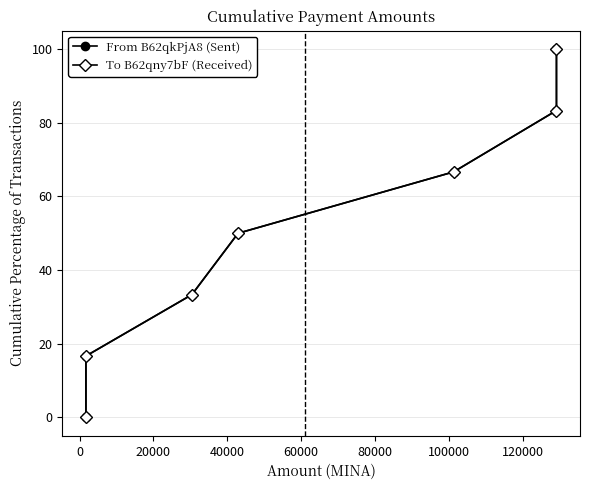

True or false: From B62qkPjA8 (Sent) has more than 2 points higher than both neighbors.

False